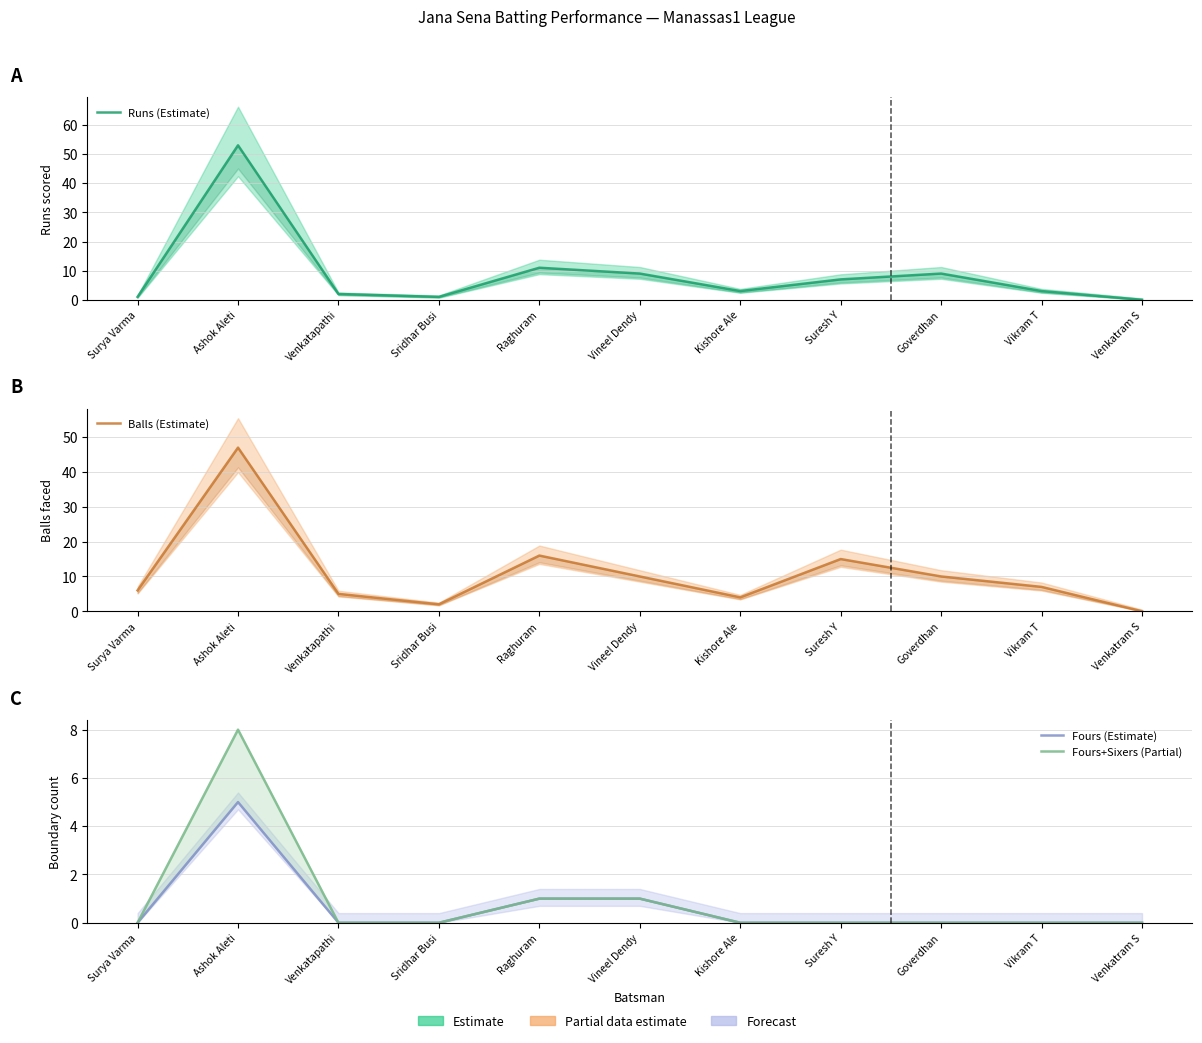

How many categories are shown in the chart?

11